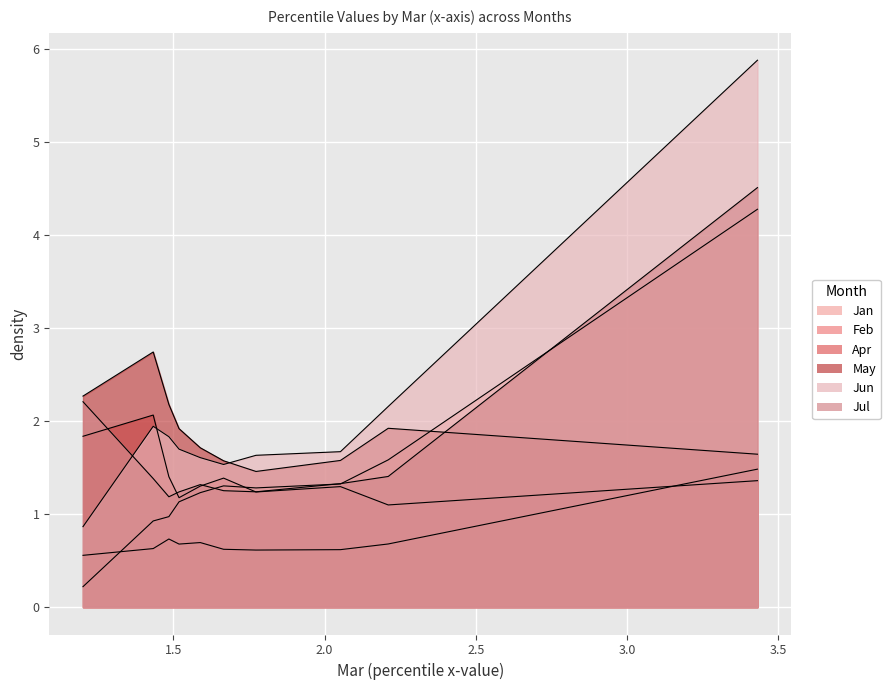

True or false: Jan has a value of 1.3 at pct35.

True